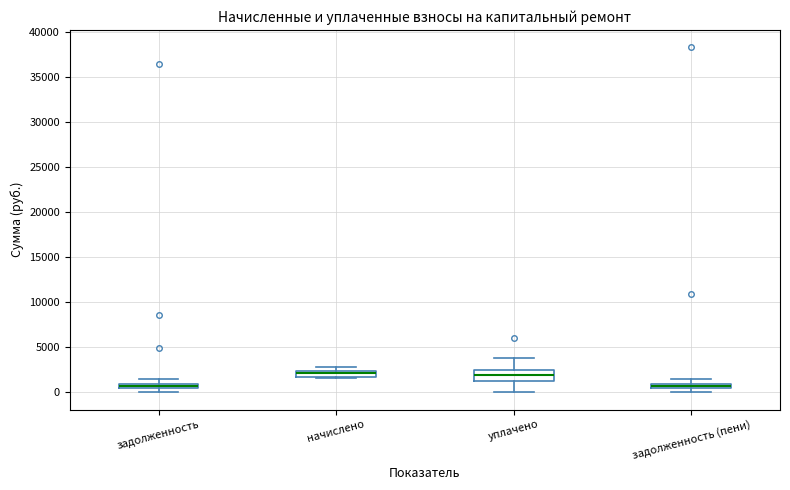

Comparing the boxes themselves (not the whiskers), which one is the tallest?

уплачено